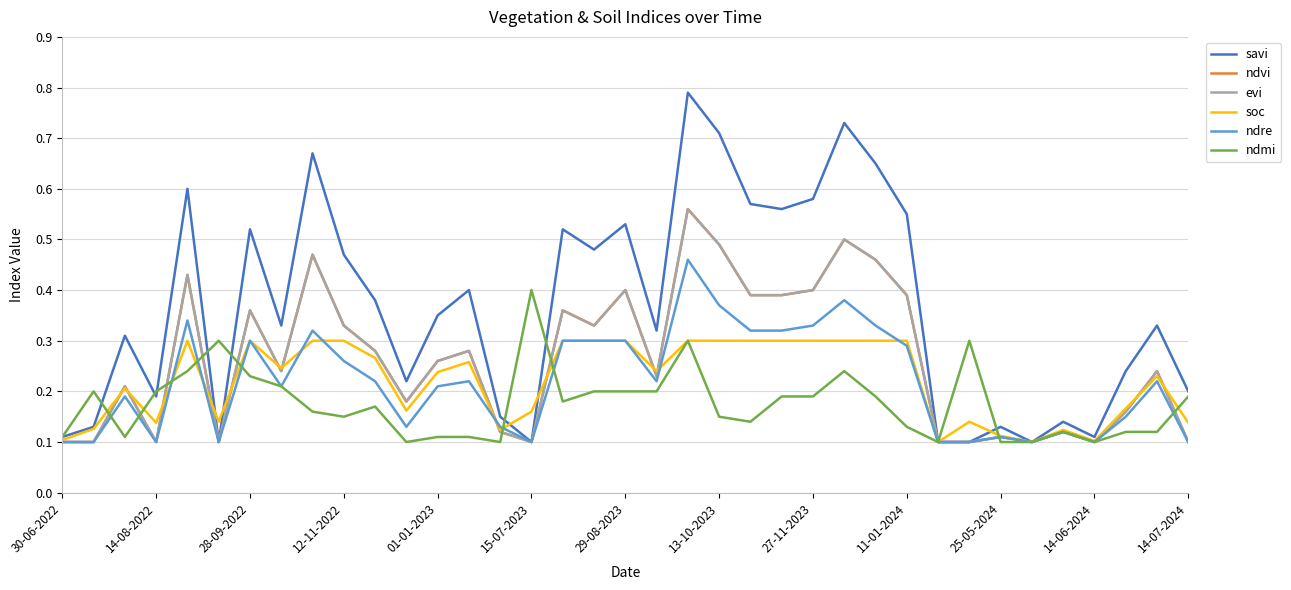

Does the chart have visible grid lines?

Yes